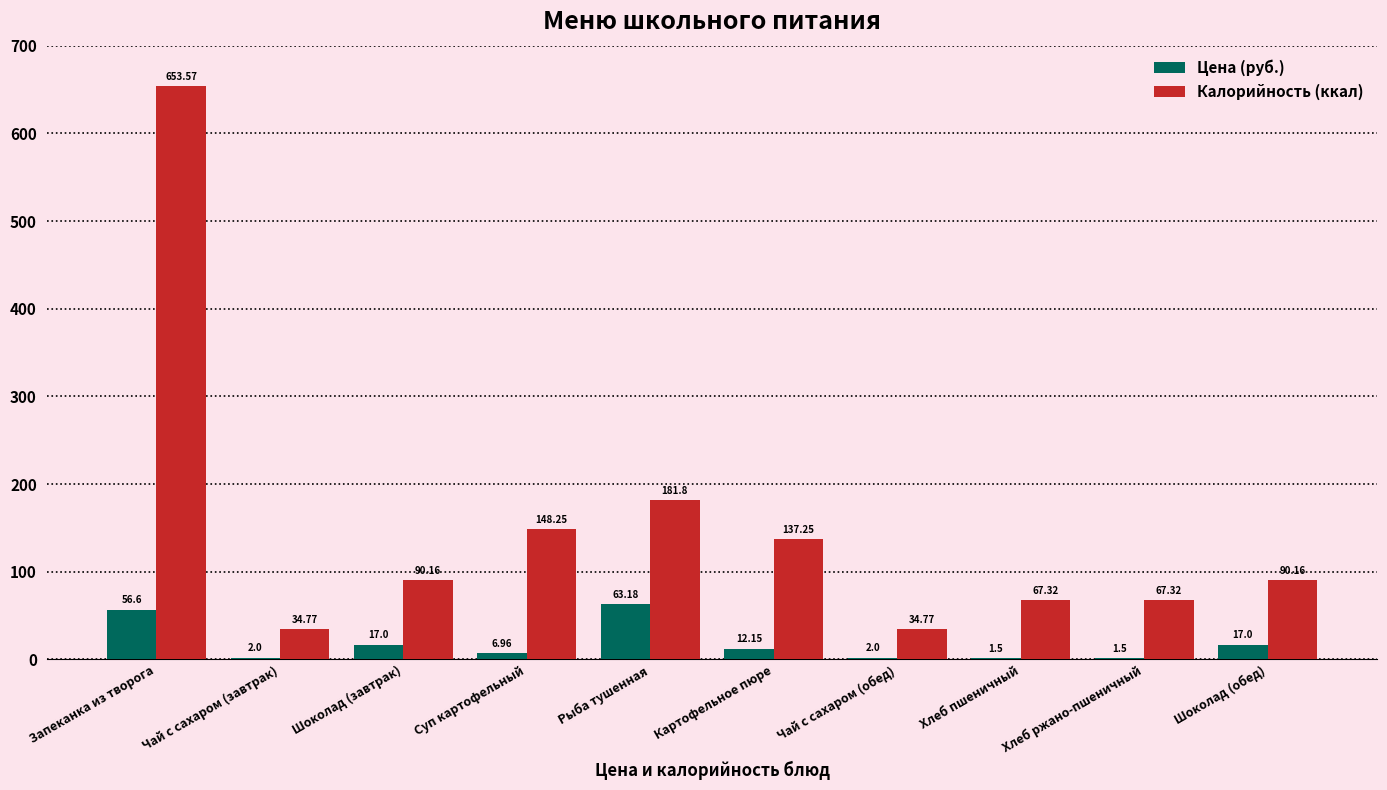

What is the total value across all series at Картофельное пюре?

149.4